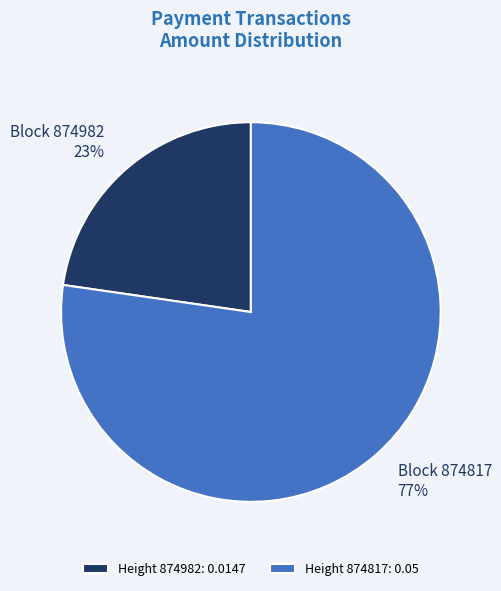

To the nearest percent, what portion does Height 874982: 0.0147 represent?

23%